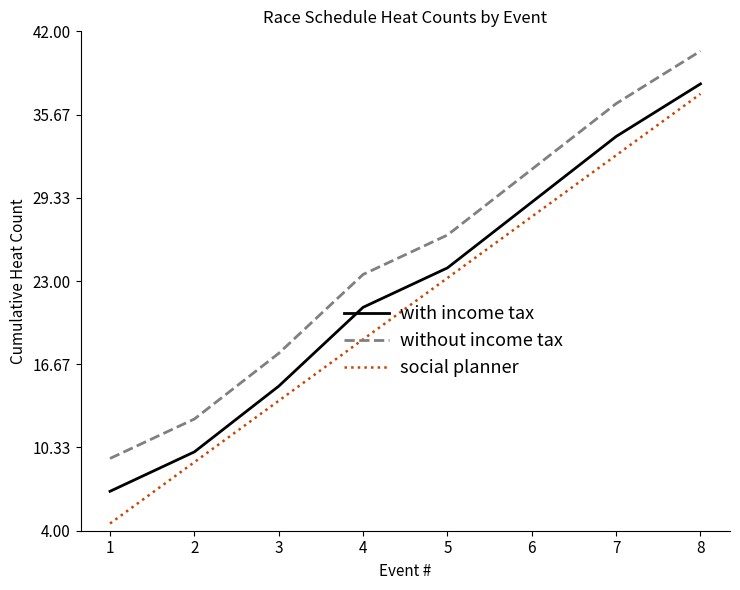

Which series has the largest total across all categories?

without income tax